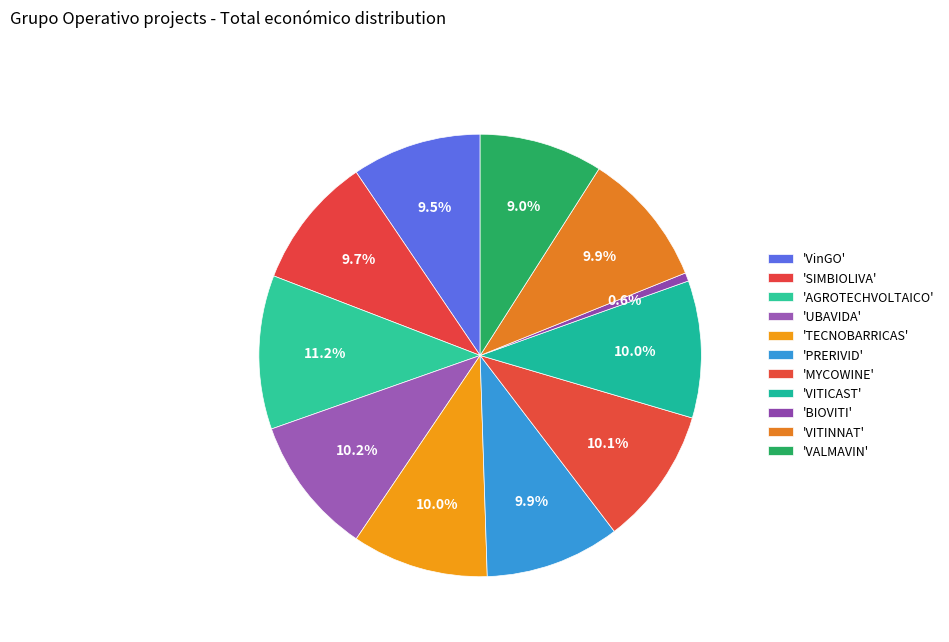

Count the number of slices in the pie.

11